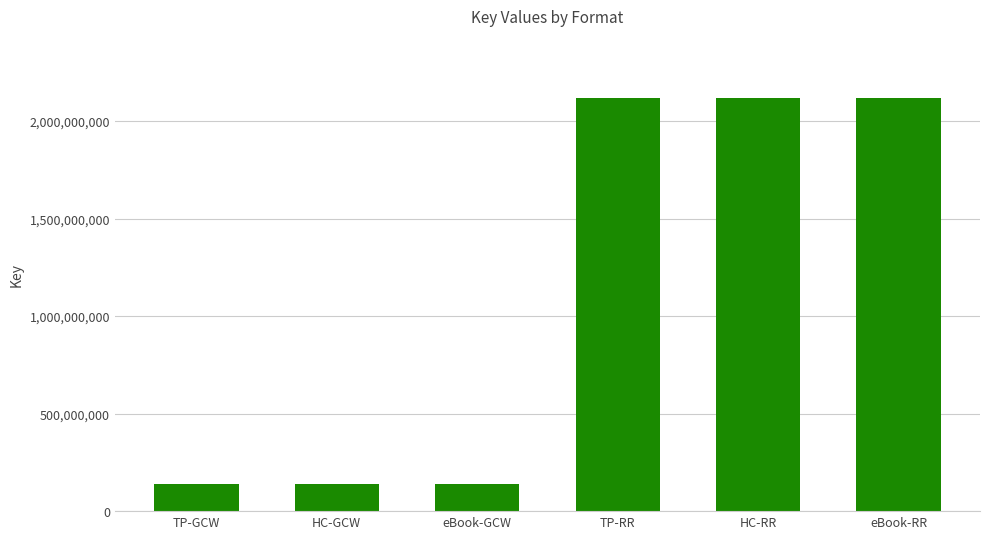

Reading right to left, extract all data points from this chart.

eBook-RR=2118502847	HC-RR=2118502847	TP-RR=2118502847	eBook-GCW=138301286	HC-GCW=138301286	TP-GCW=138301286